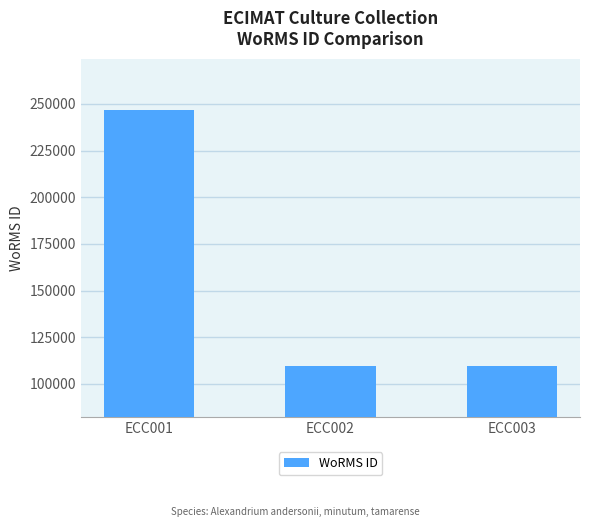

The chart shows a value of 109711 at ECC002. True or false?

True